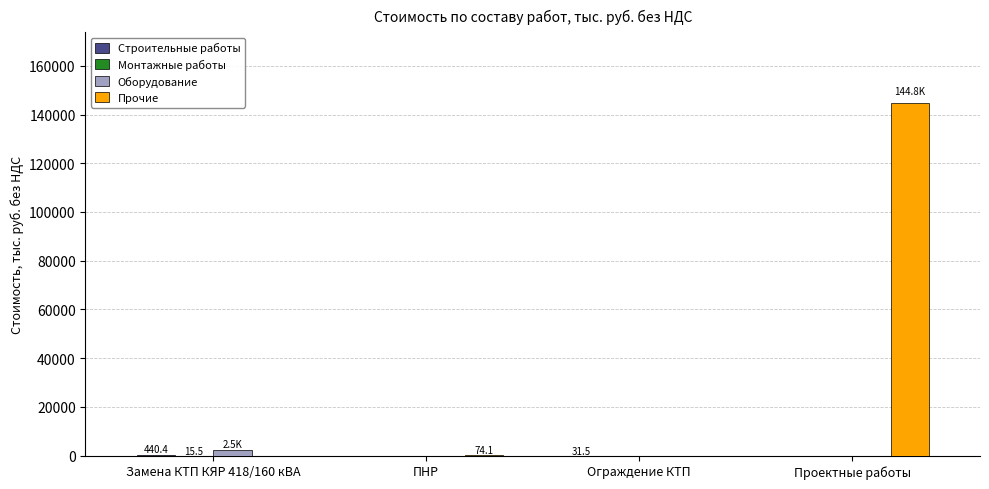

How many data points does each series have?

4